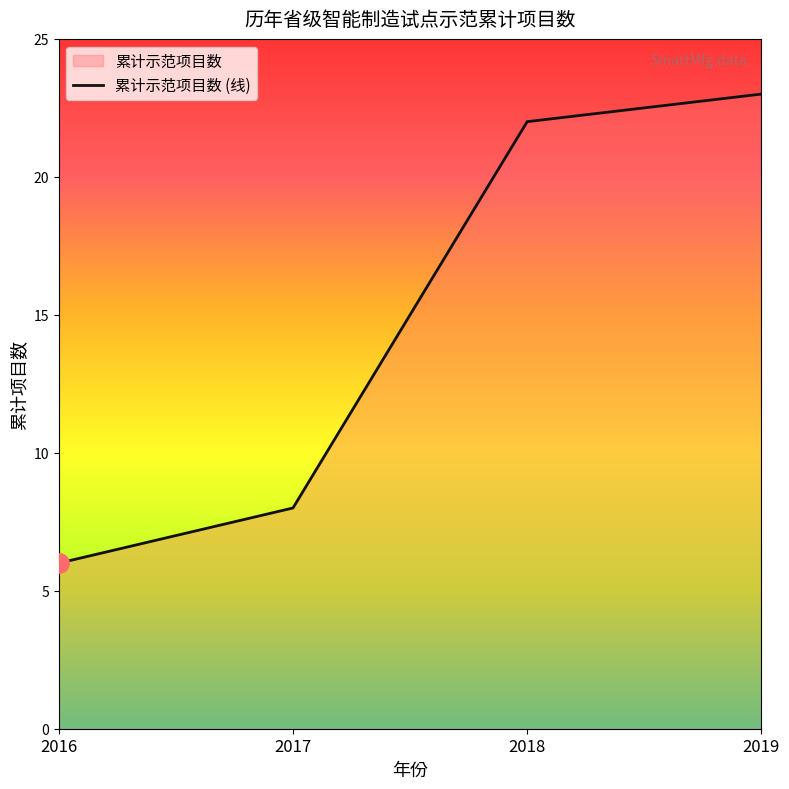

What is the sum of all values?

59